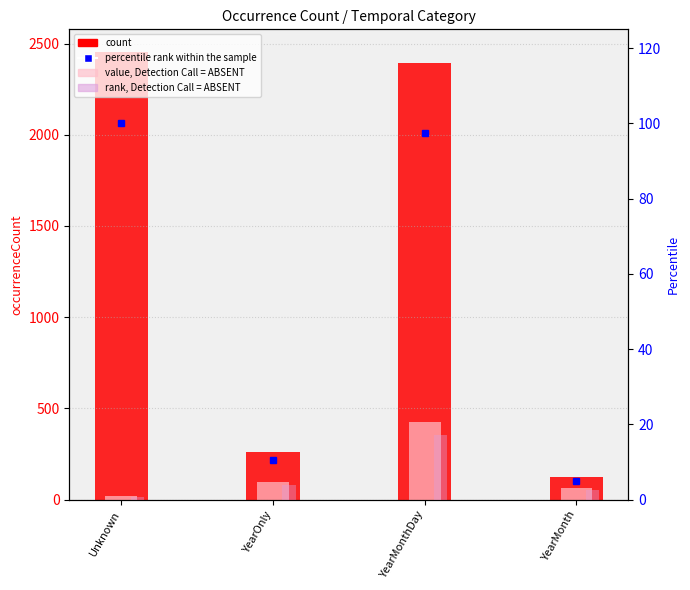

Are the bars horizontal?

No